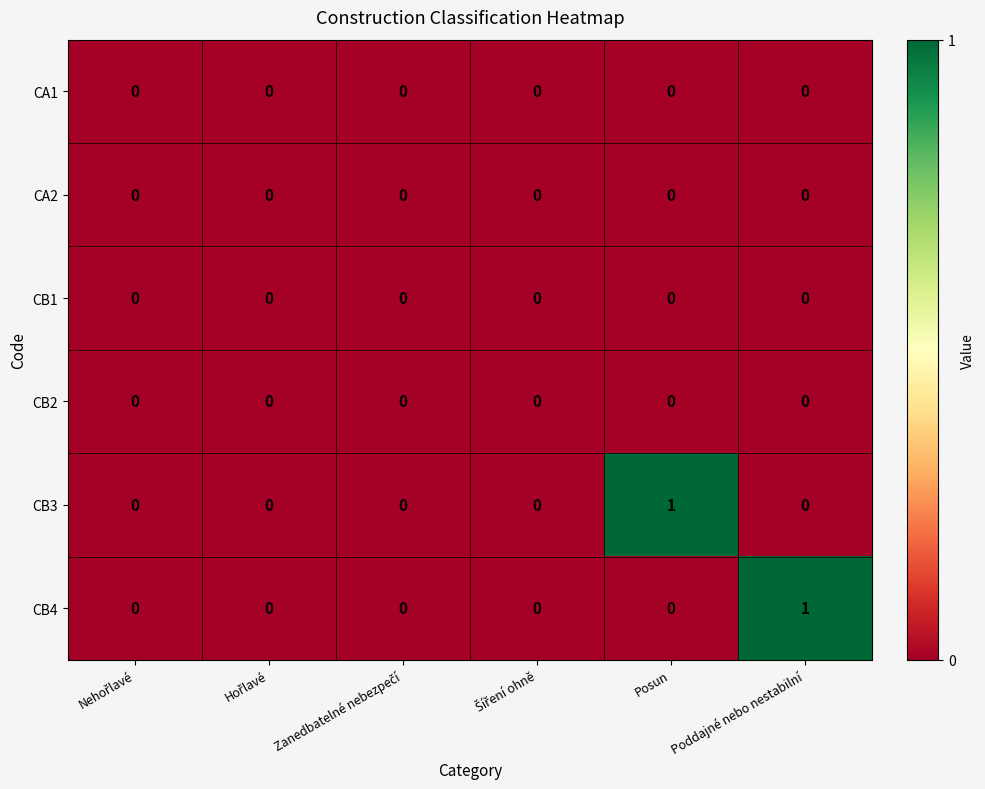

The value of CB2 at Posun is 0. True or false?

True